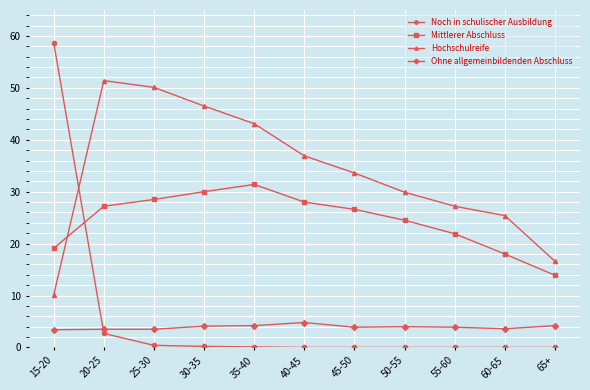

Rank the series at 60-65 from lowest to highest value.

Noch in schulischer Ausbildung, Ohne allgemeinbildenden Abschluss, Mittlerer Abschluss, Hochschulreife